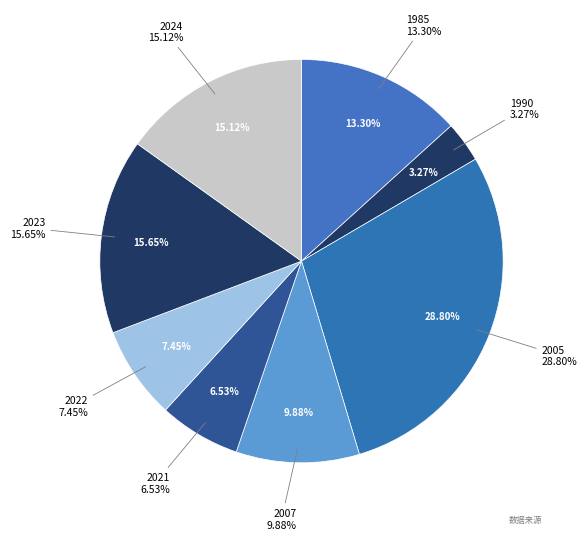

Is it true that 1990 is 3% of the pie?

True